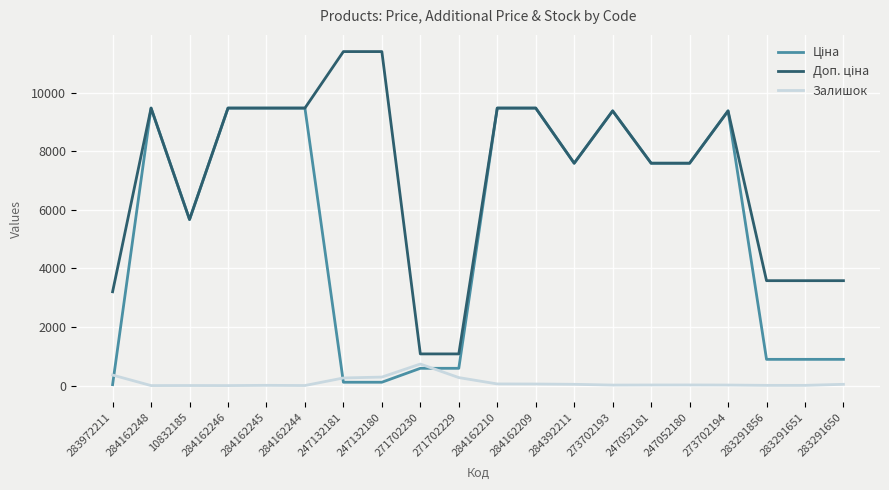

What is the sum of all Залишок values?

2216.0